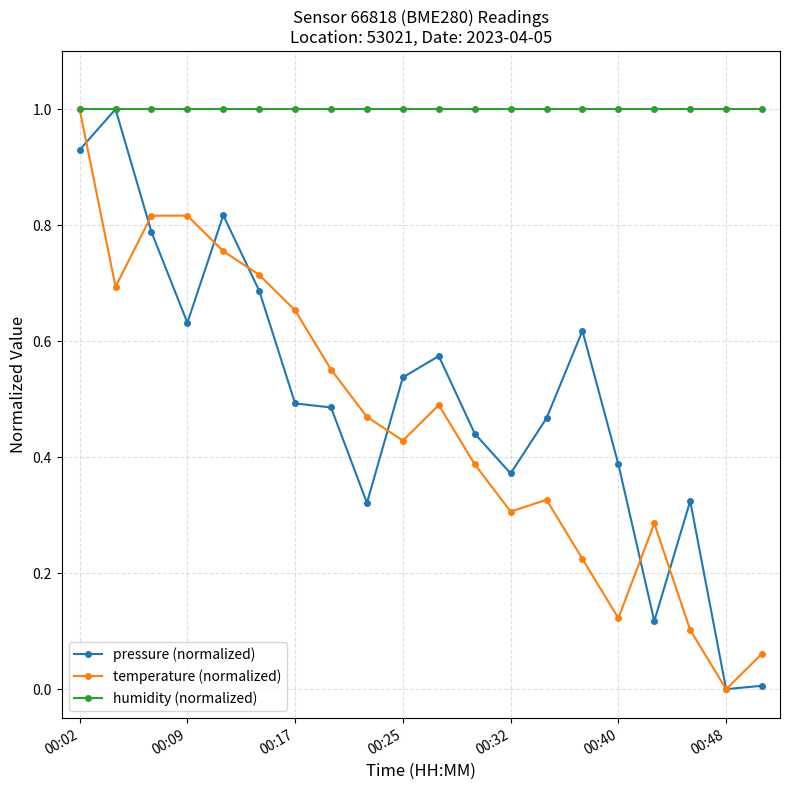

Which series has the largest total across all categories?

humidity (normalized)